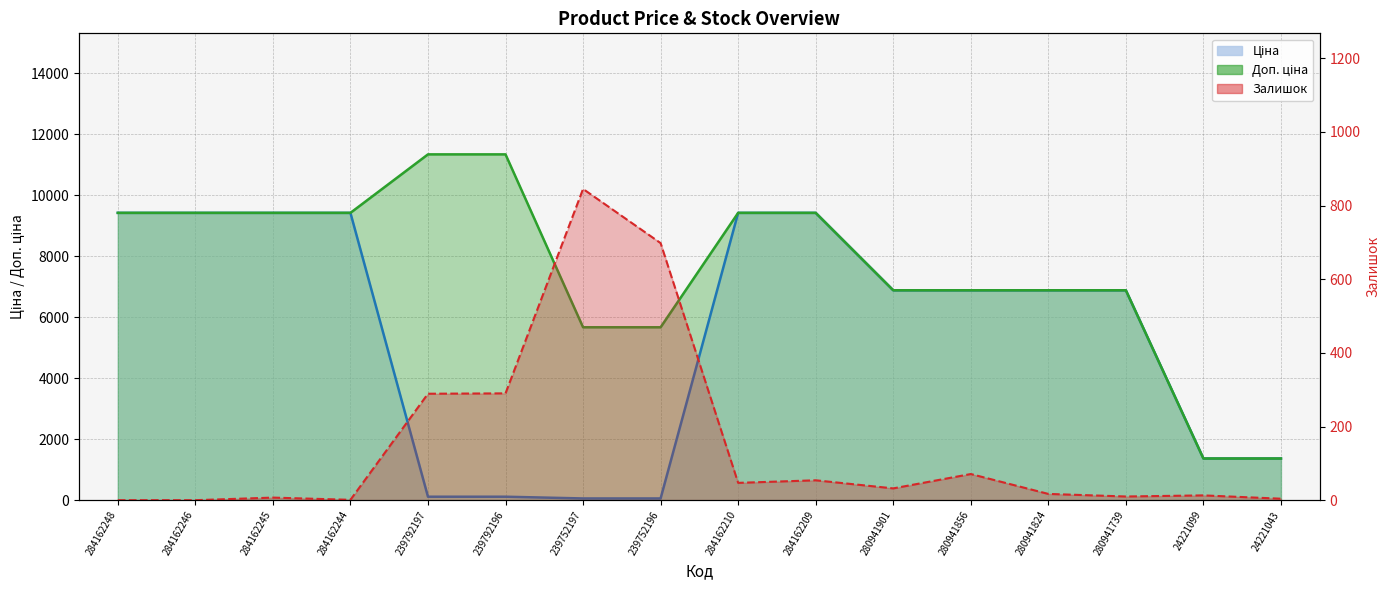

At how many categories does at least one series exceed 4682?

14